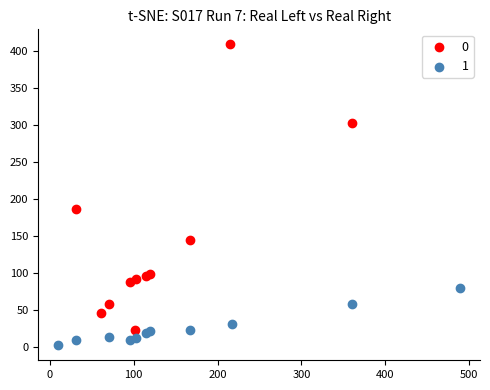

What are all the series names shown in the legend?

0, 1